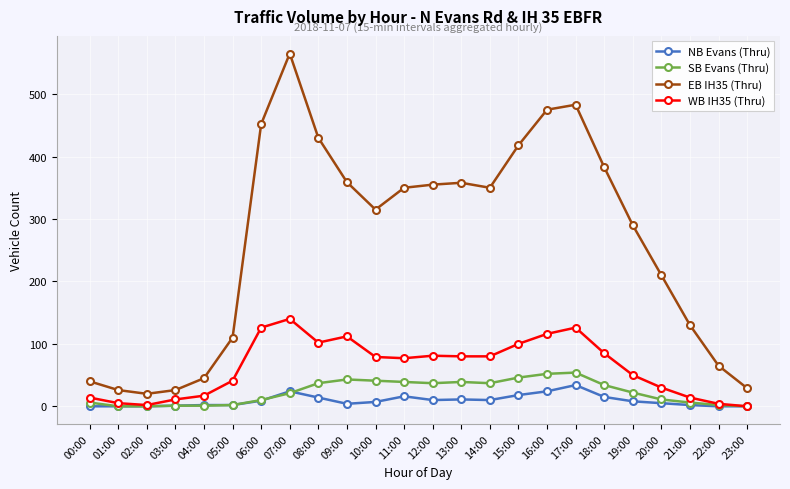

True or false: SB Evans (Thru) and EB IH35 (Thru) intersect in this chart.

False